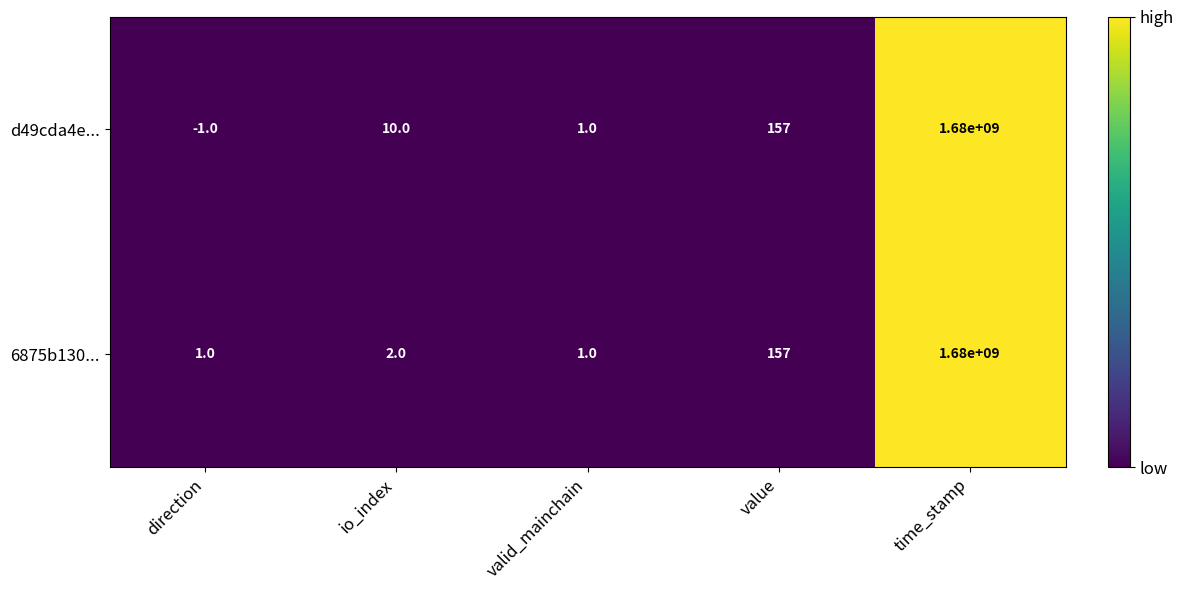

Where is d49cda4e... nearest to the value 839999999?

value